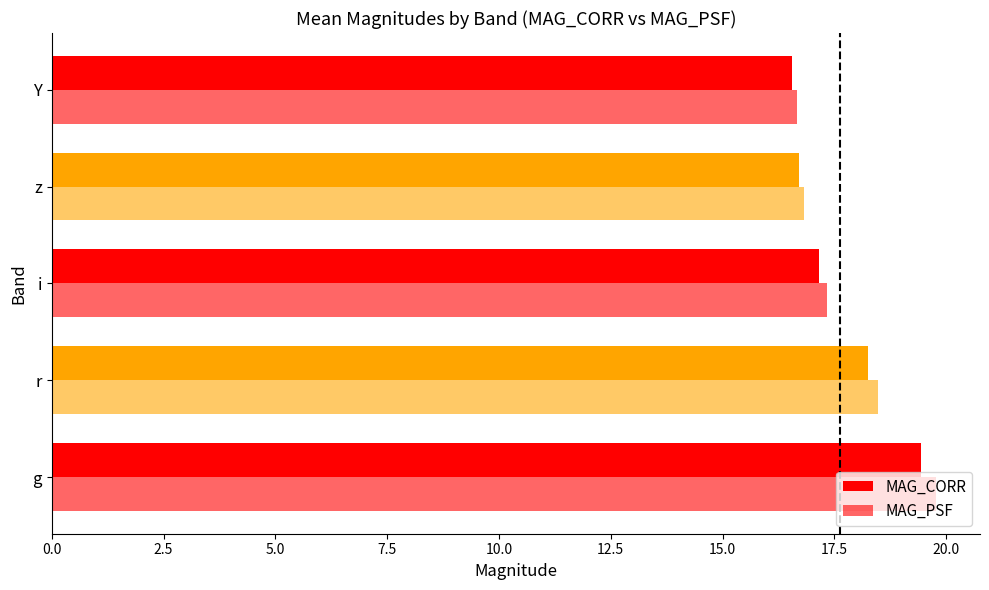

Reading left to right, what are all the values shown in this chart?

MAG_CORR: 19.4	18.3	17.2	16.7	16.5
MAG_PSF: 19.8	18.5	17.3	16.8	16.7